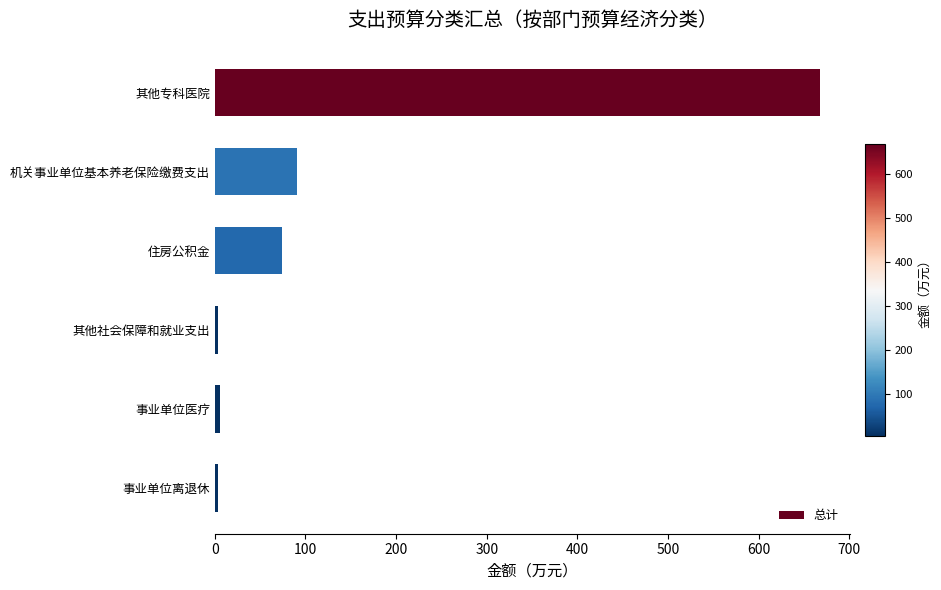

What is the difference between the maximum and minimum values?

664.5